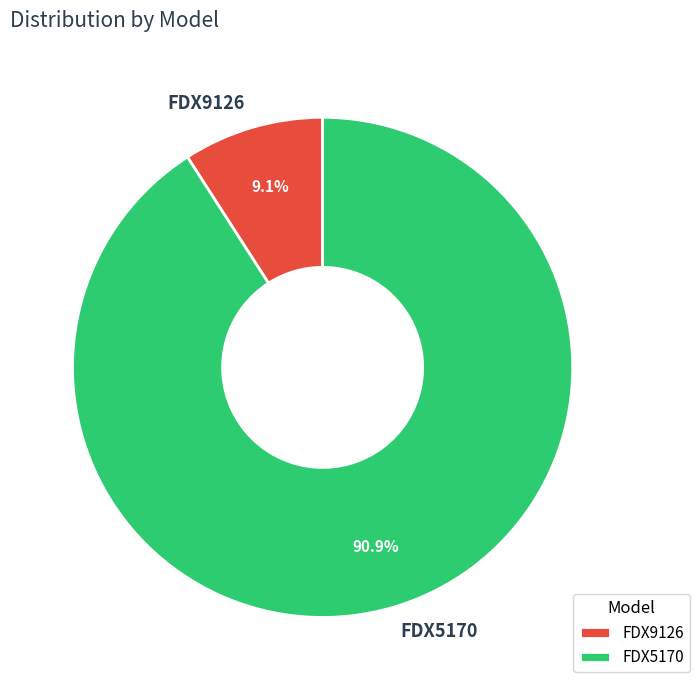

Count the number of slices in the pie.

2